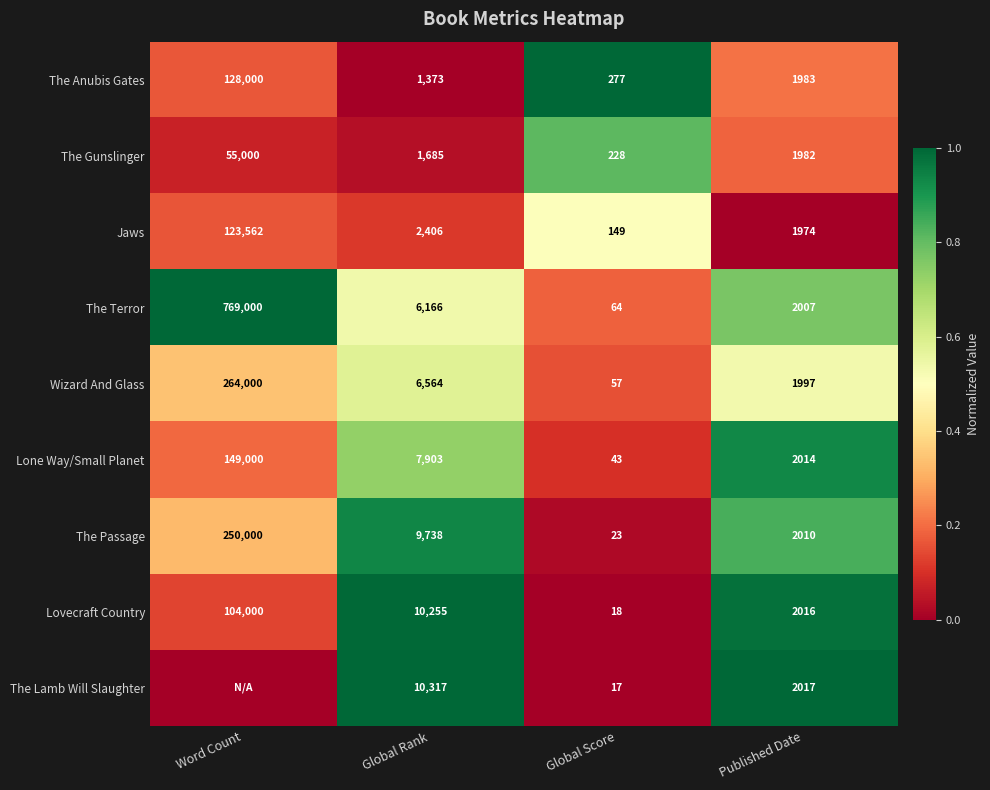

Is it true that The Terror equals 64 at Global Score?

True